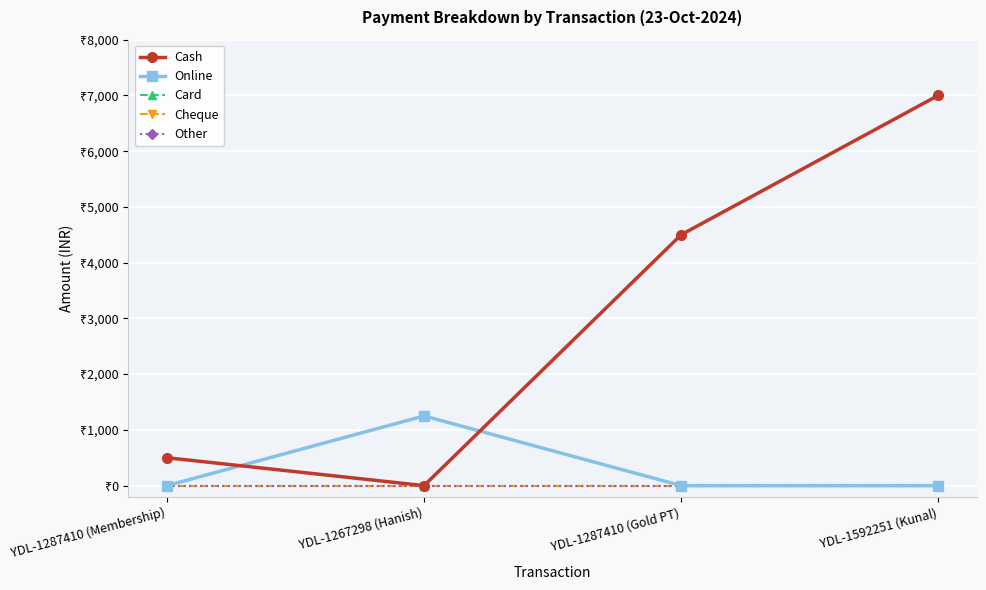

Reading left to right, extract all data points from this chart.

Cash: 500	0	4500	7000
Online: 0	1250	0	0
Card: 0	0	0	0
Cheque: 0	0	0	0
Other: 0	0	0	0